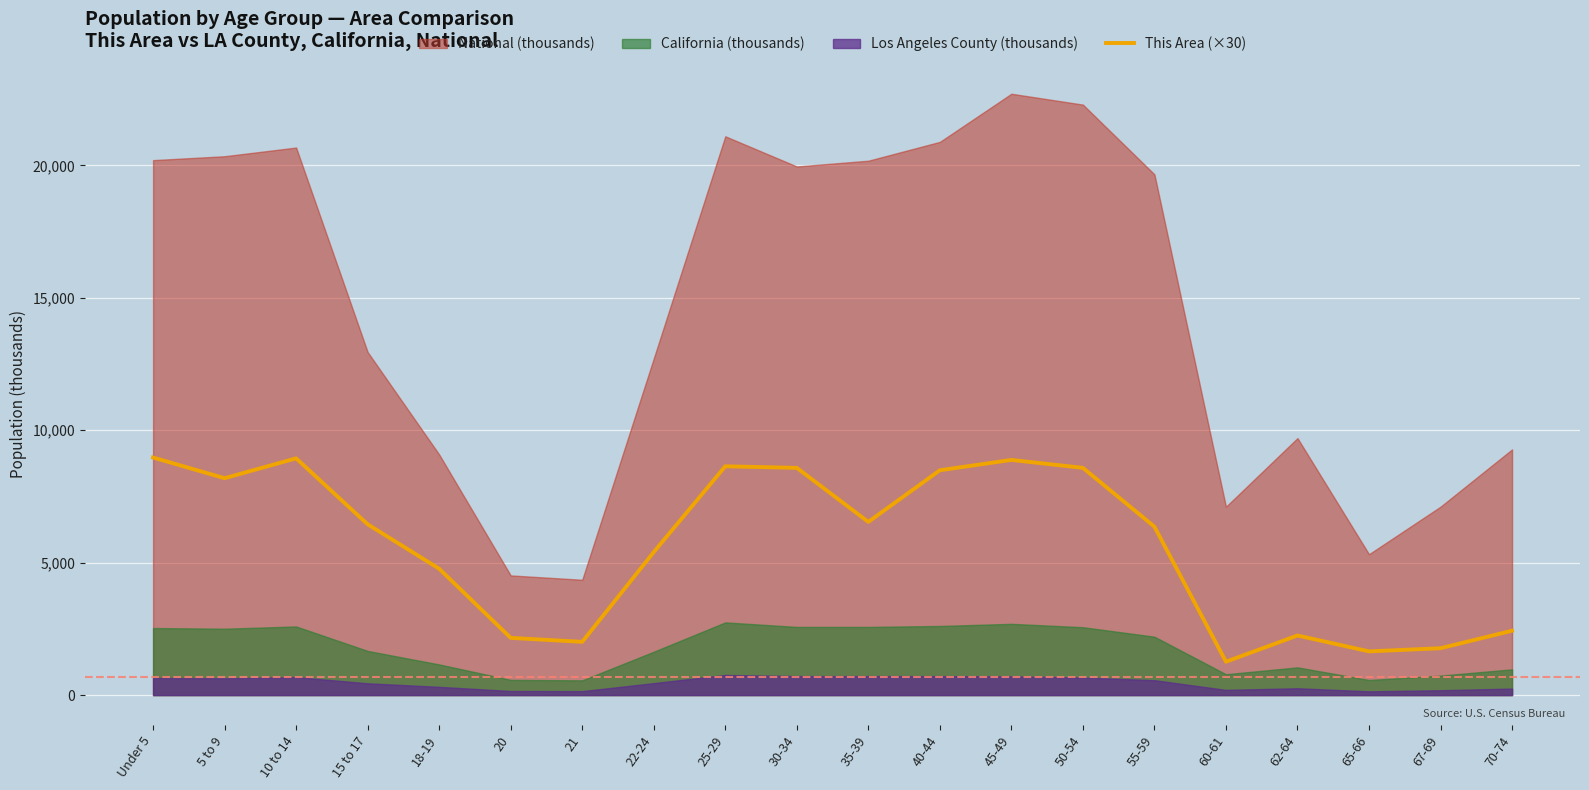

Reading left to right, transcribe all the data shown in this chart.

8970	8190	8940	6450	4770	2160	2010	5400	8640	8580	6540	8490	8880	8580	6360	1260	2250	1650	1770	2430